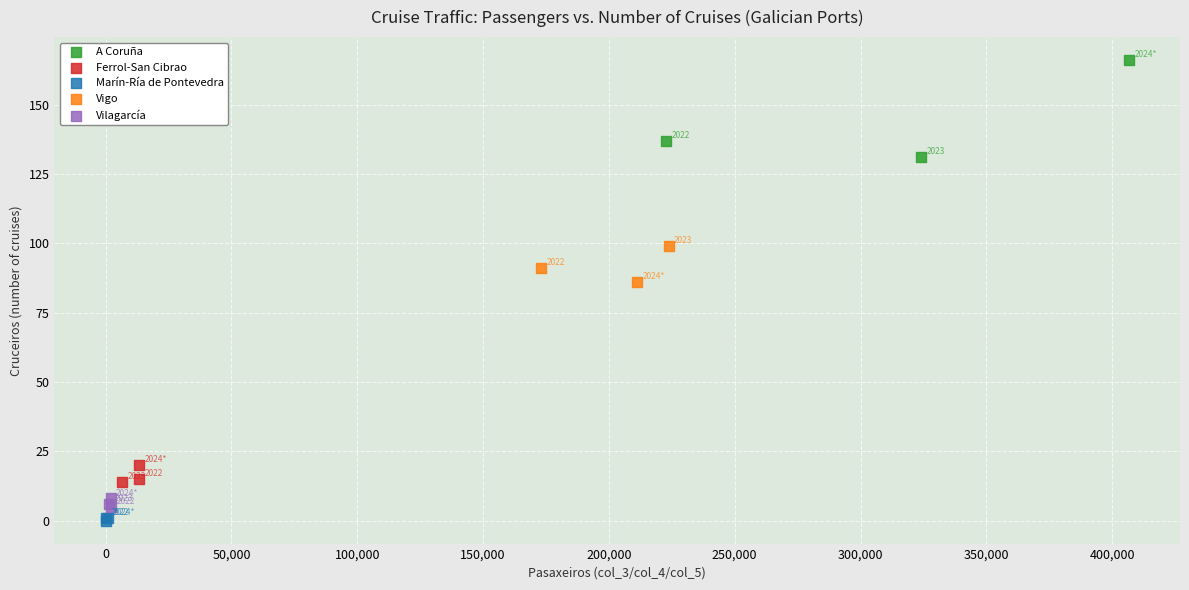

Which series has the widest spread of Y values?

A Coruña